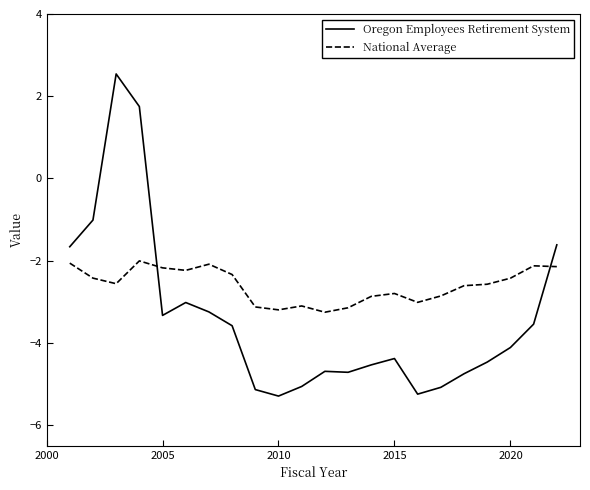

True or false: National Average and Oregon Employees Retirement System cross at least once.

True